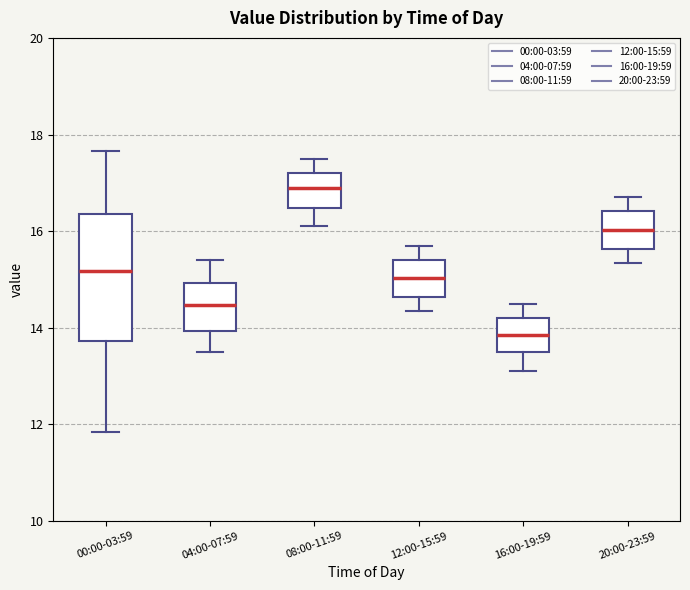

Reading left to right, transcribe this box plot: for each box, give where its median line is, the range the box spans, and where its two whiskers end, as read against the y-axis. The values are not printed on the chart, so give them approximately, as read against the axis.

00:00-03:59: median 15.2, box 13.8 to 16.4, whiskers 11.8 to 17.6
04:00-07:59: median 14.4, box 14.0 to 15.0, whiskers 13.6 to 15.4
08:00-11:59: median 17.0, box 16.4 to 17.2, whiskers 16.2 to 17.6
12:00-15:59: median 15.0, box 14.6 to 15.4, whiskers 14.4 to 15.8
16:00-19:59: median 13.8, box 13.6 to 14.2, whiskers 13.2 to 14.6
20:00-23:59: median 16.0, box 15.6 to 16.4, whiskers 15.4 to 16.8